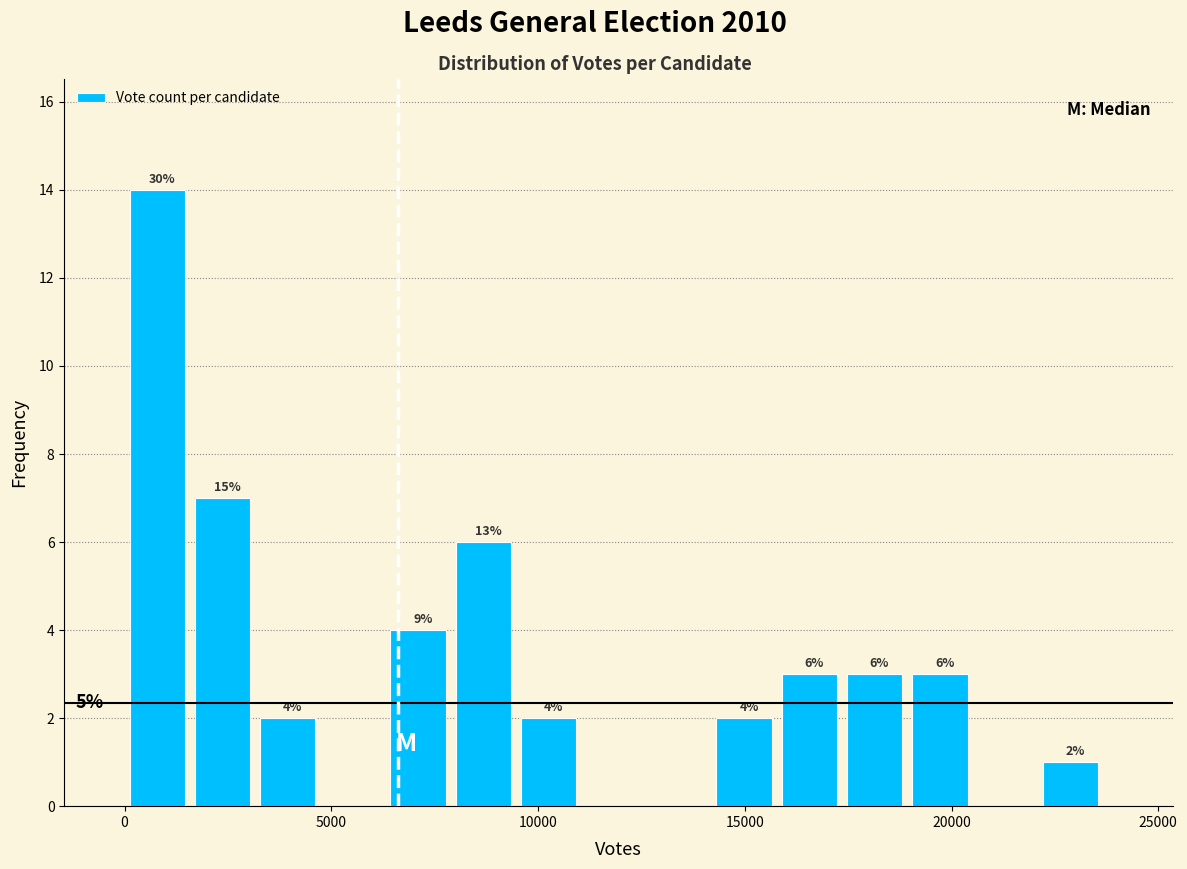

Around what value on the x-axis is the tallest bar? Give the approximate position of its centre, as read against the axis.

1000